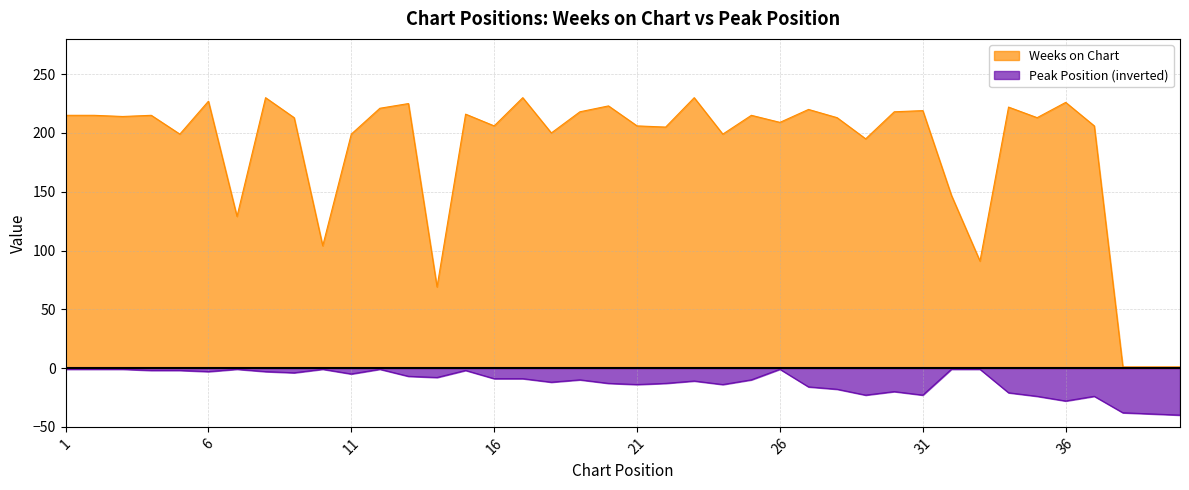

Does the chart display data point markers on the line(s)?

No